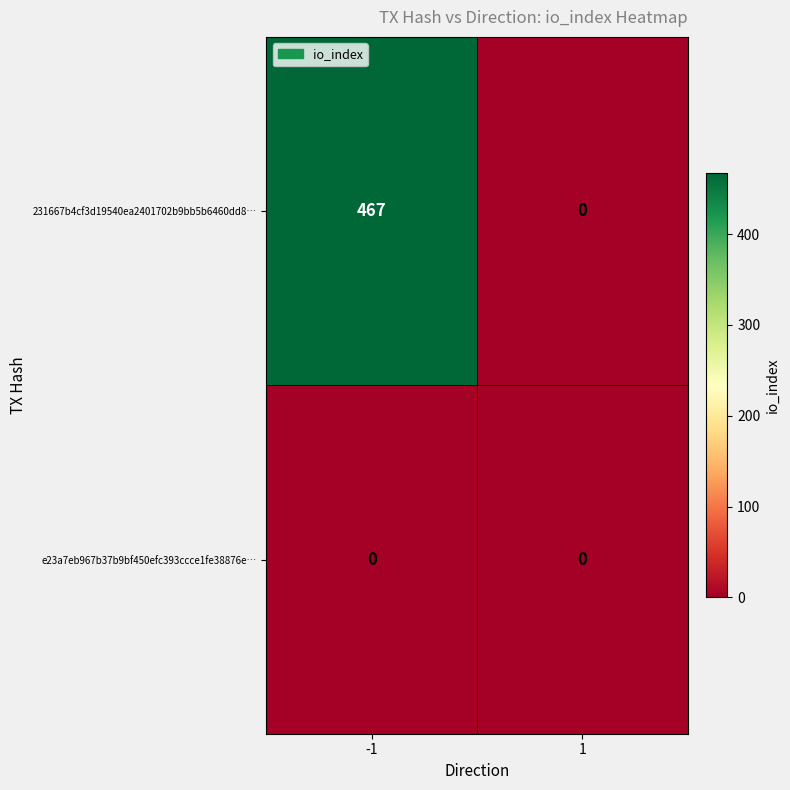

Reading left to right, extract all data points from this chart.

231667b4cf3d19540ea2401702b9bb5b6460dd8…: -1=467	1=0
e23a7eb967b37b9bf450efc393ccce1fe38876e…: -1=0	1=0